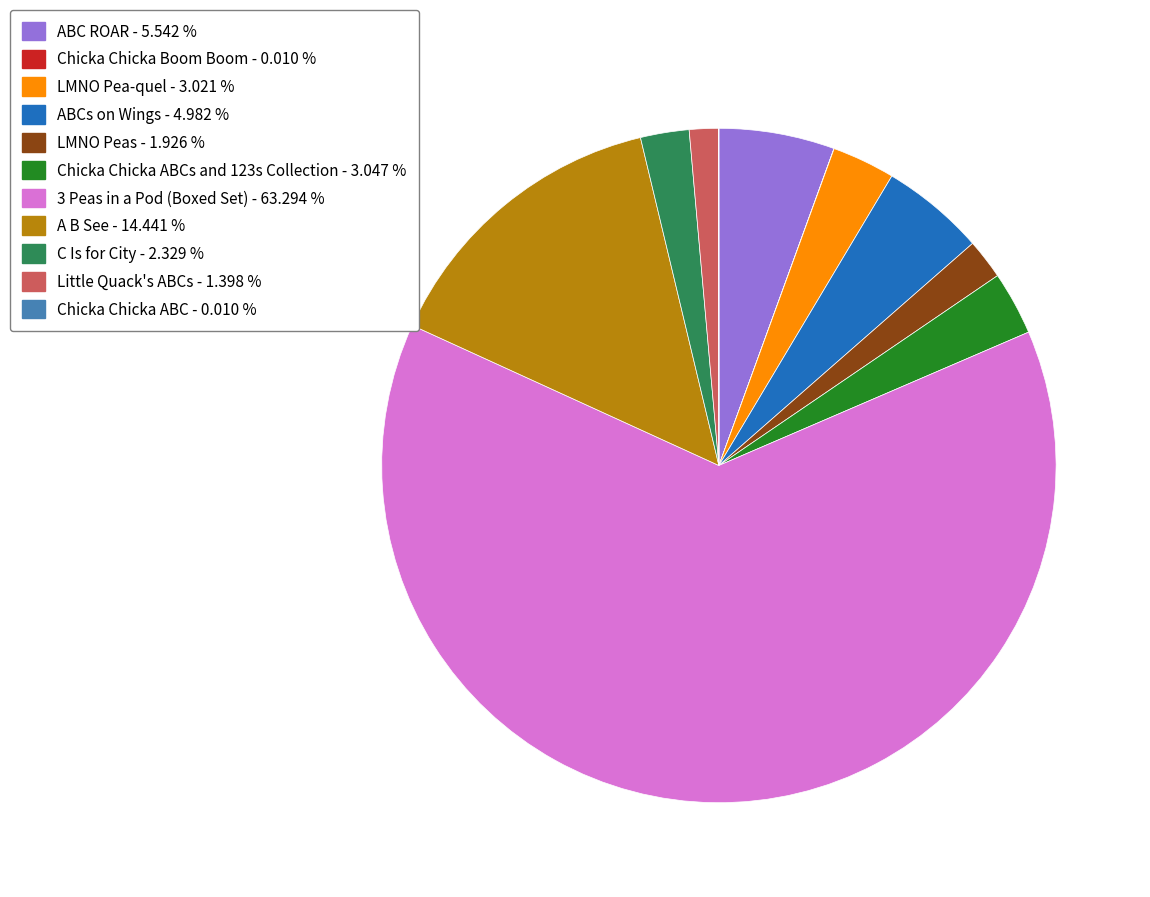

Does any single category account for the majority?

Yes